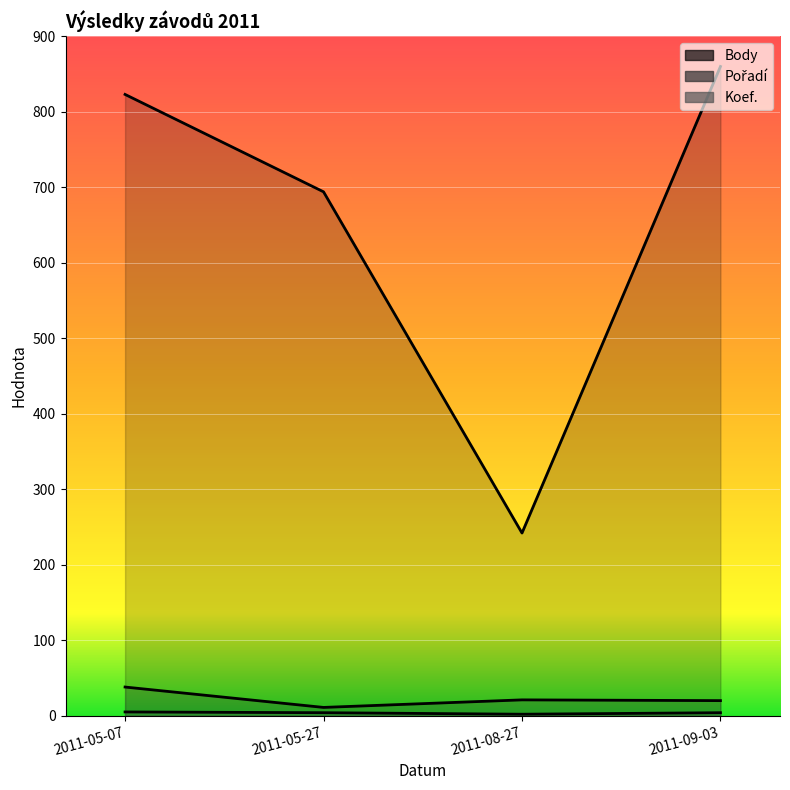

What is the label of the 3rd point from the left?

2011-08-27